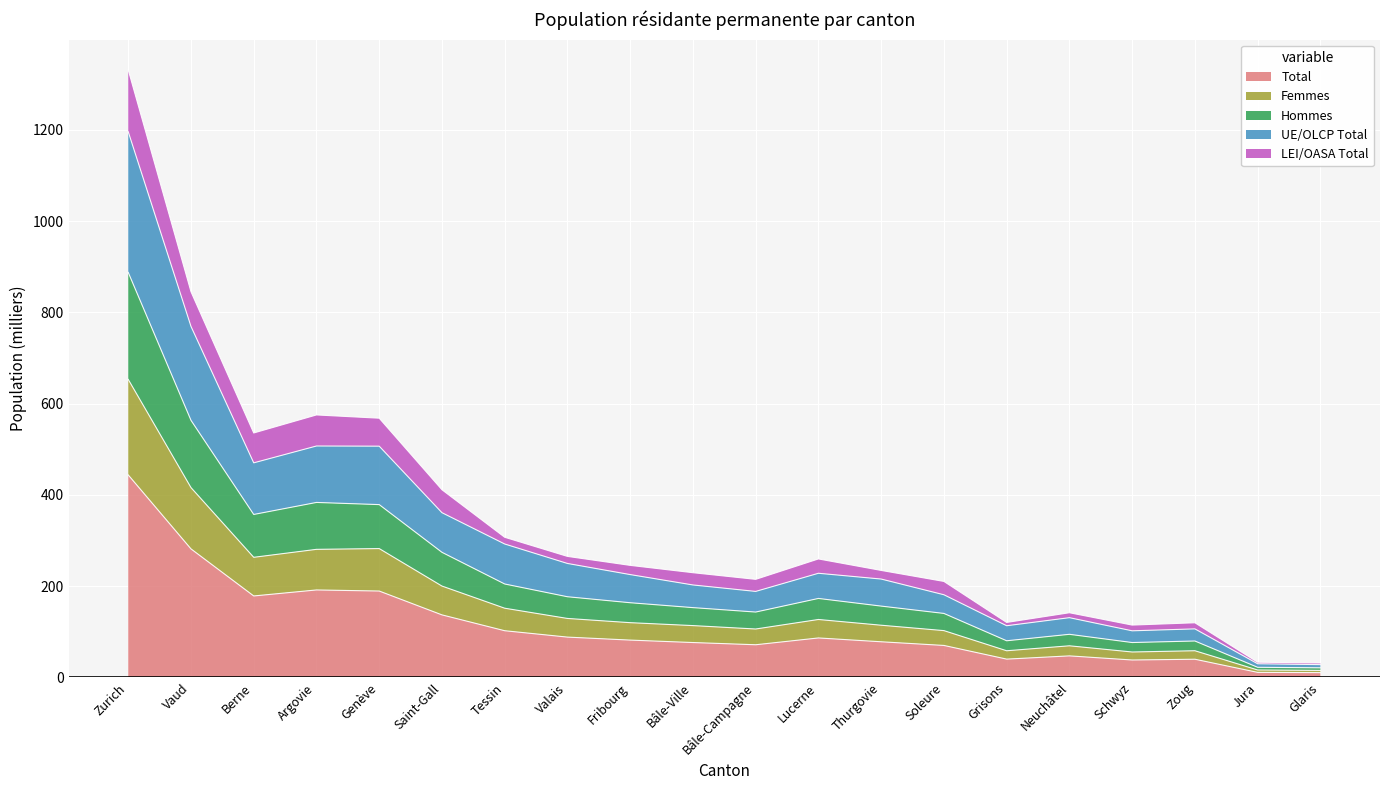

What is the maximum value for Total?

443.8